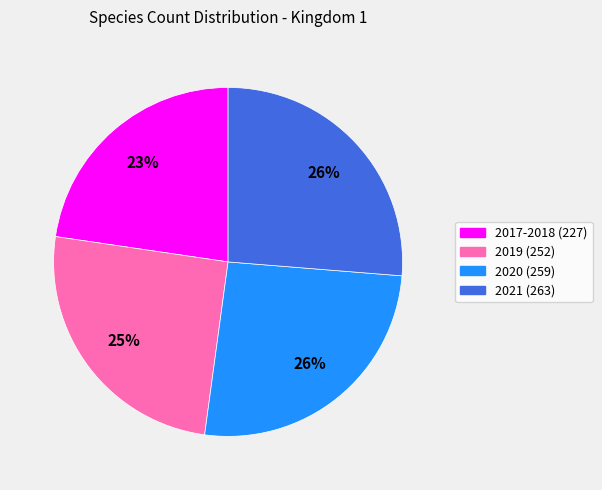

To the nearest percent, what is the difference between the 2019 (252) and 2021 (263) slice percentages?

1%